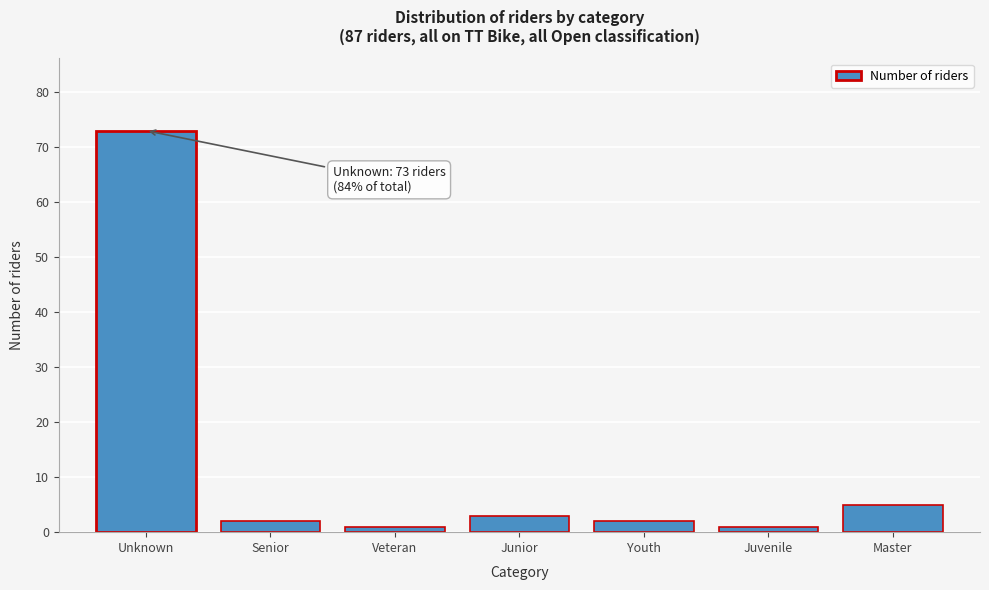

Reading left to right, list all the values displayed in this chart.

Unknown=73	Senior=2	Veteran=1	Junior=3	Youth=2	Juvenile=1	Master=5